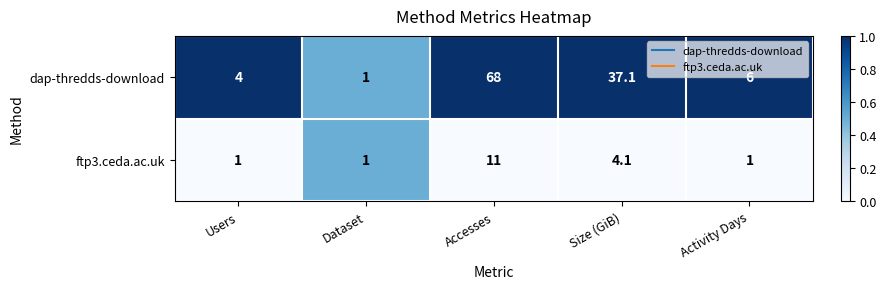

What is the total value across all series at Users?

5.0